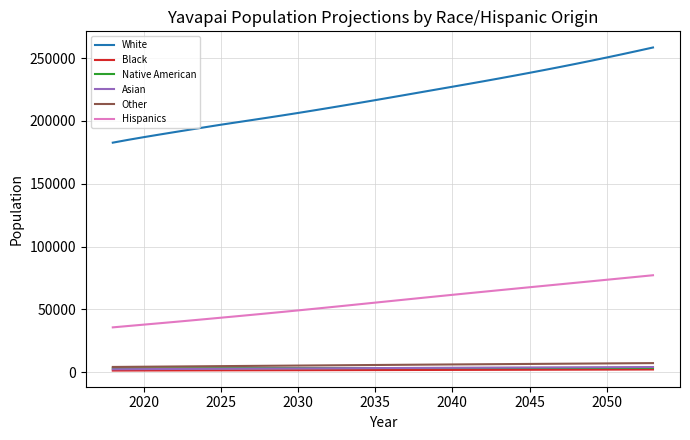

Count the number of categories in the chart.

36